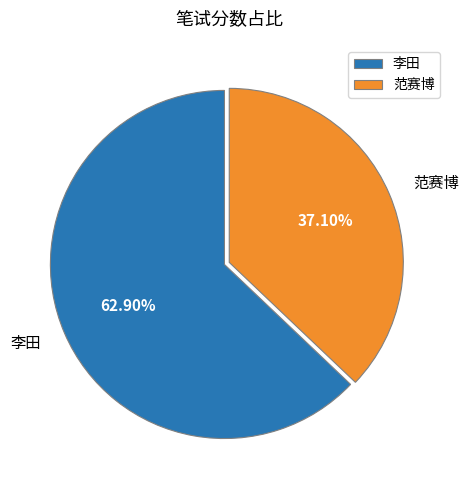

To the nearest percent, what percentage of the pie is 李田?

63%